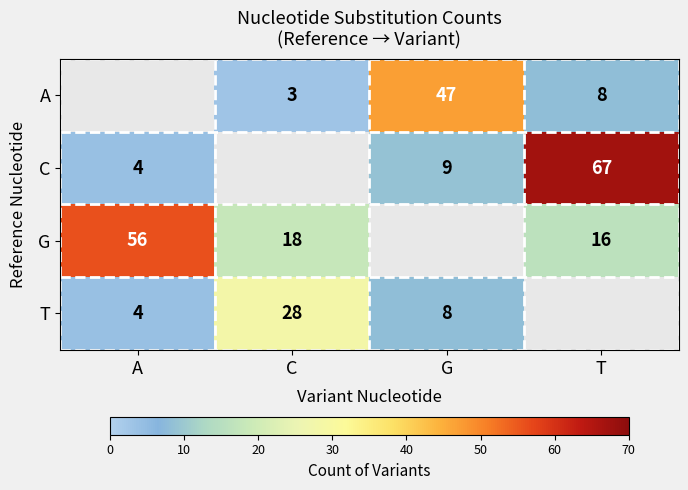

At which category does the chart reach its minimum across all series?

C